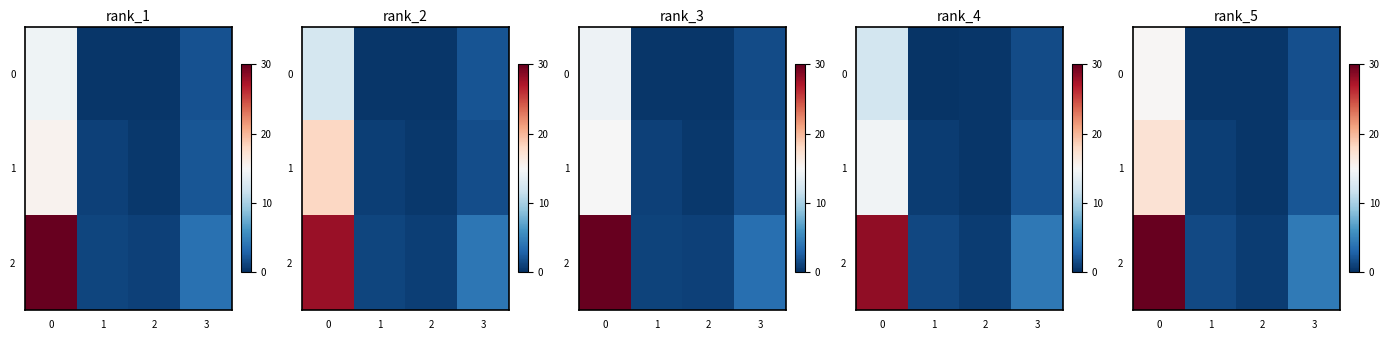

Is the value of row_0 at 3 greater than the value of row_2 at 1?

Yes